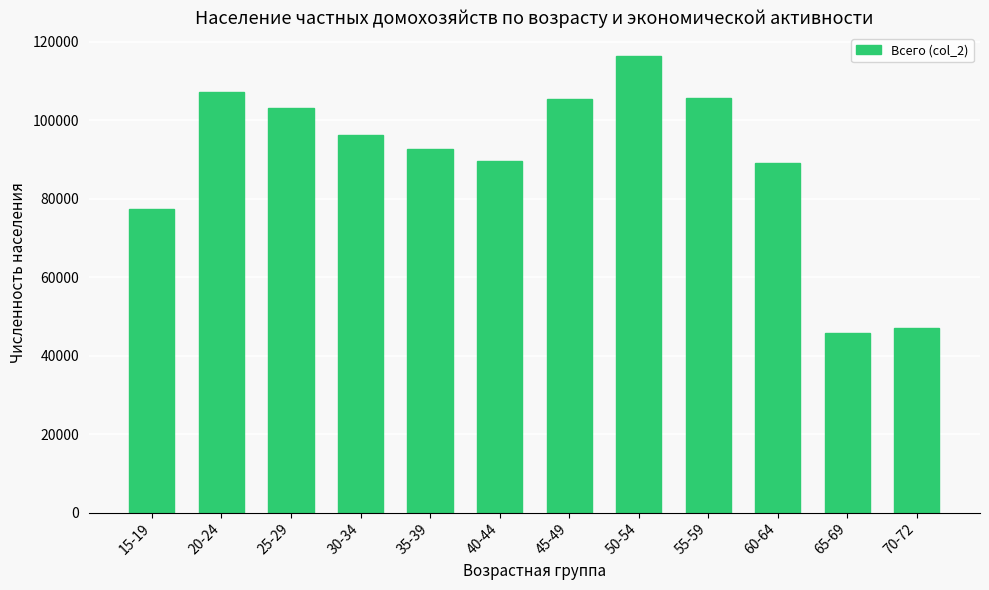

What is the difference between the second highest and minimum values?

61470